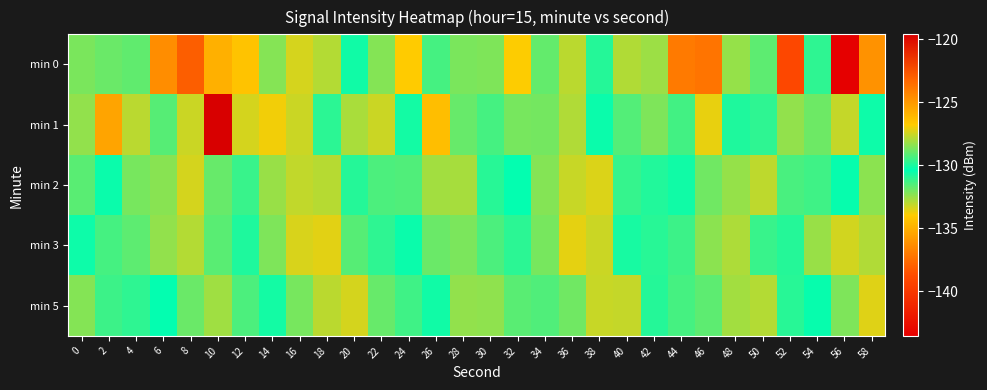

What is the total value across all series at 14?

-646.1